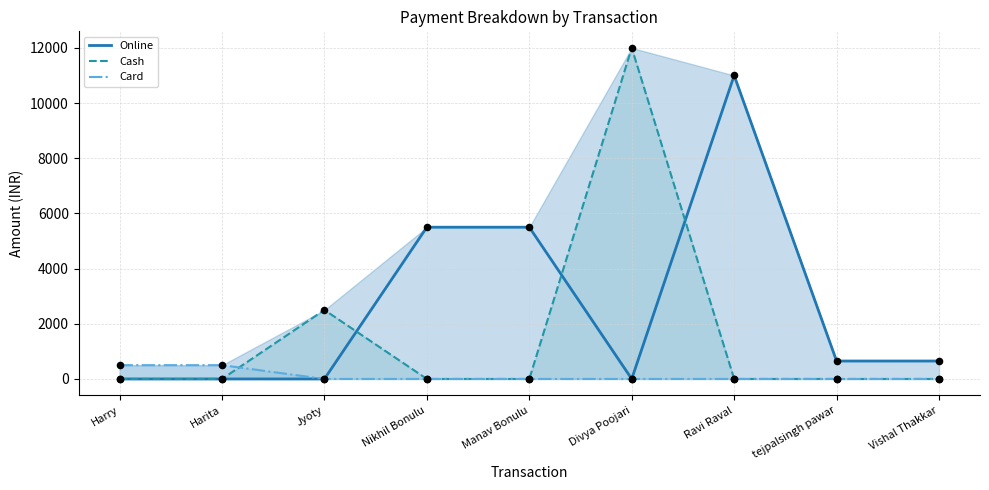

Is the value of Card at Harry greater than the value of Online at Harry?

Yes